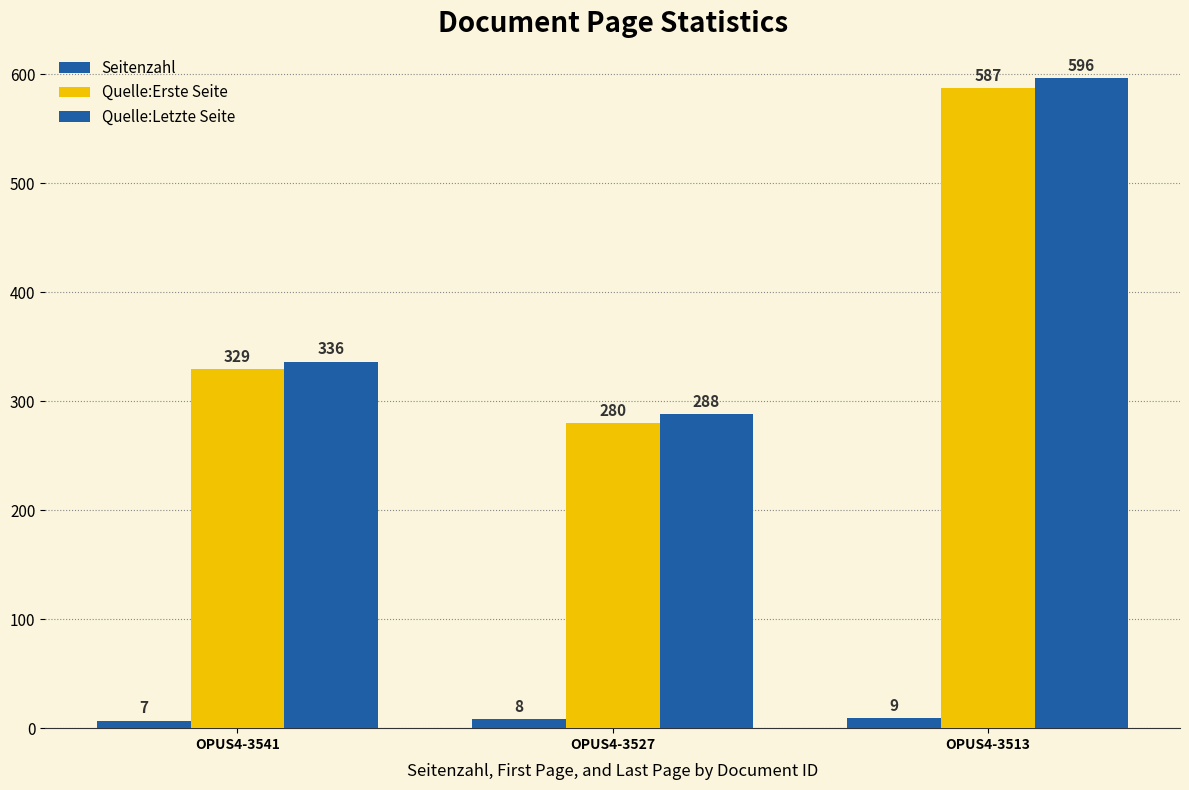

How many groups of bars are there?

3